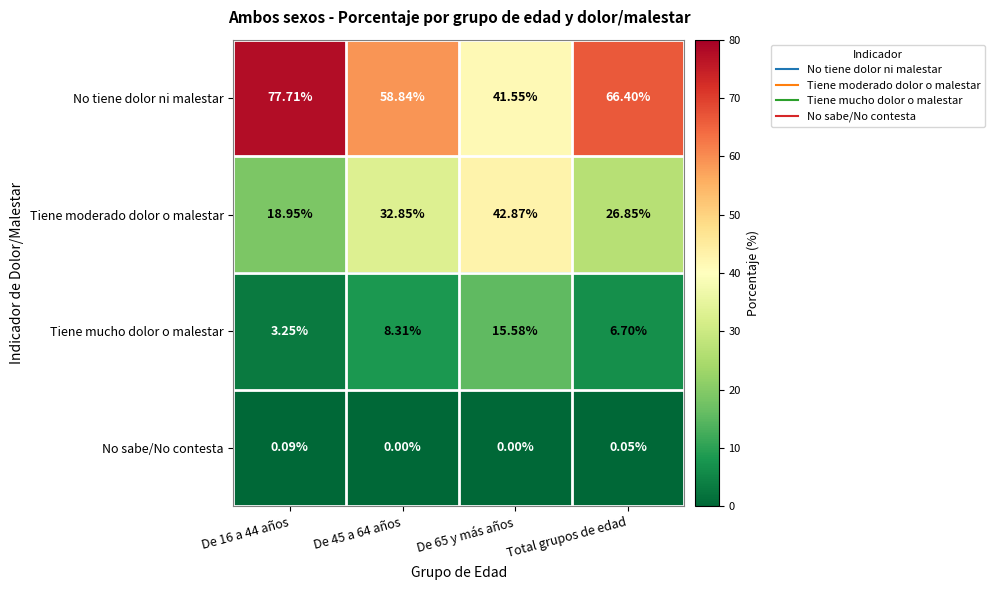

Which series has the largest range (max minus min)?

No tiene dolor ni malestar